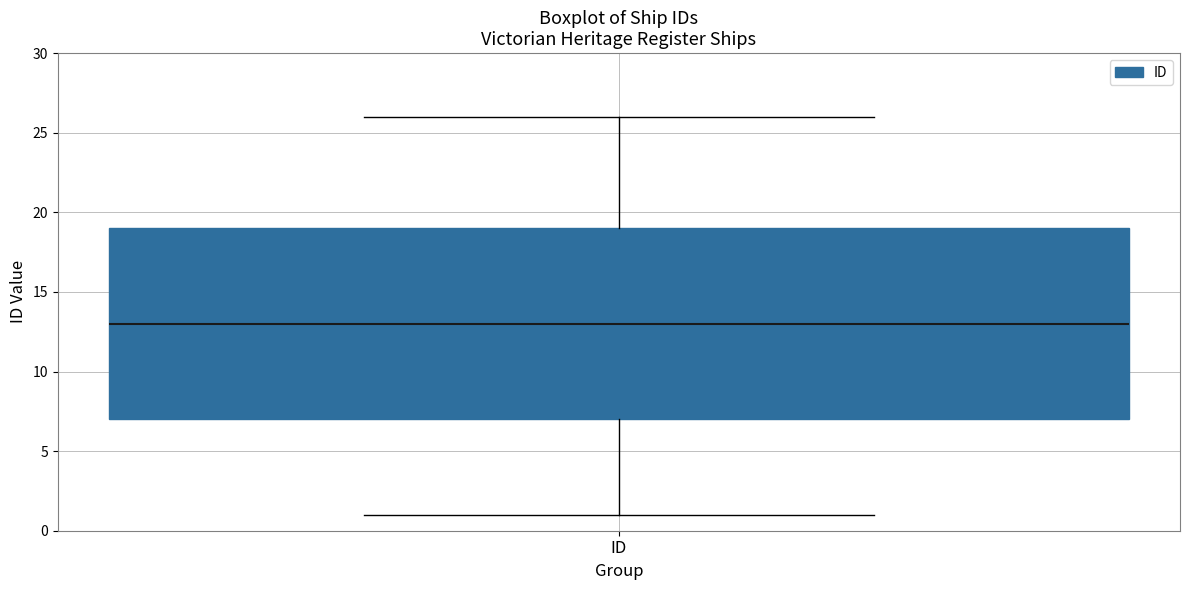

Read this box plot against the y-axis: the position of the median line, the range covered by the box, and the ends of both whiskers. The values are not printed on the chart, so give them approximately, as read against the axis.

median 13, box 7 to 19, whiskers 1 to 26